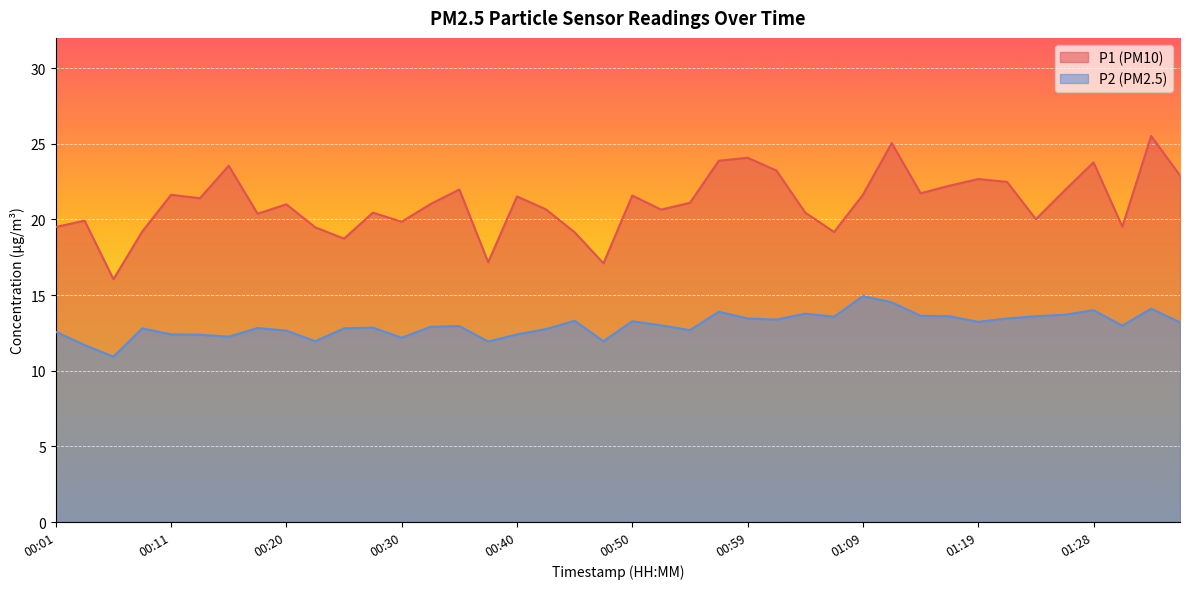

At which category does P1 reach its first local valley?

00:06